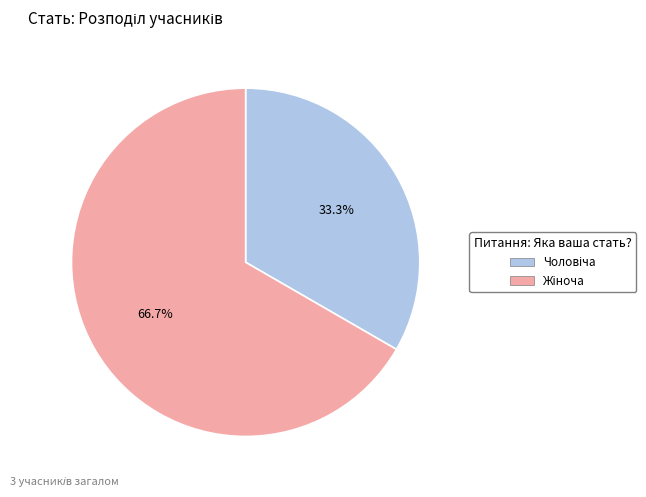

Is it true that Чоловіча is 33% of the pie?

True